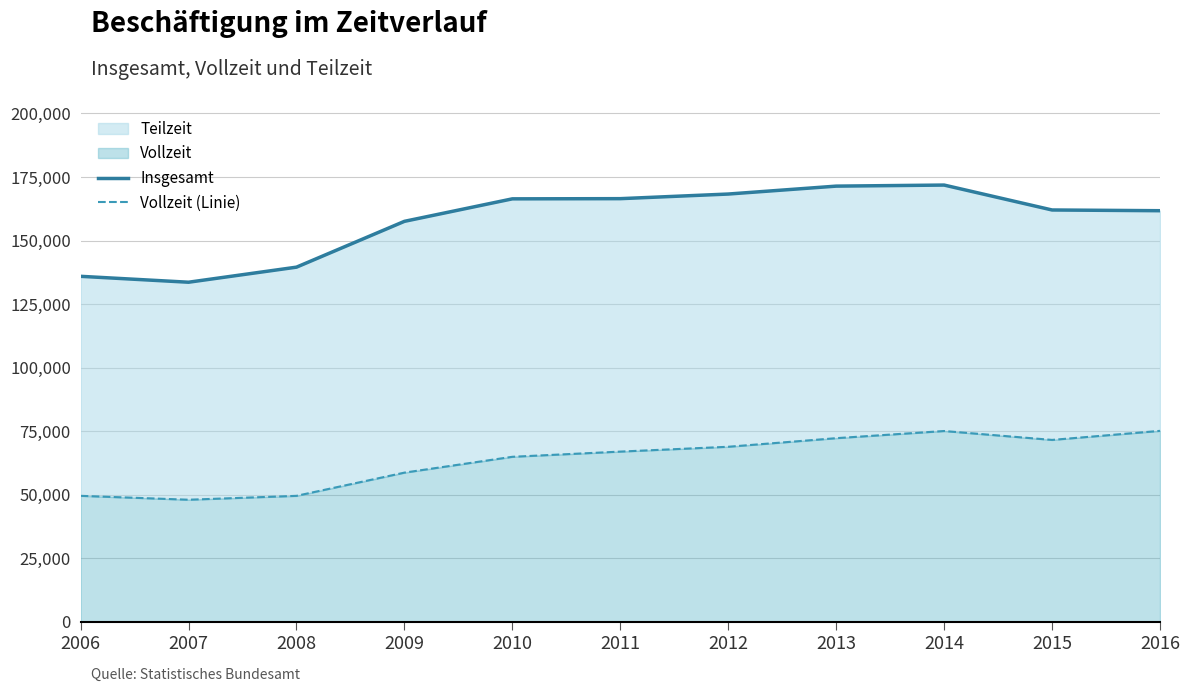

Is it true that Vollzeit (Linie) equals 49557 at 2006?

True